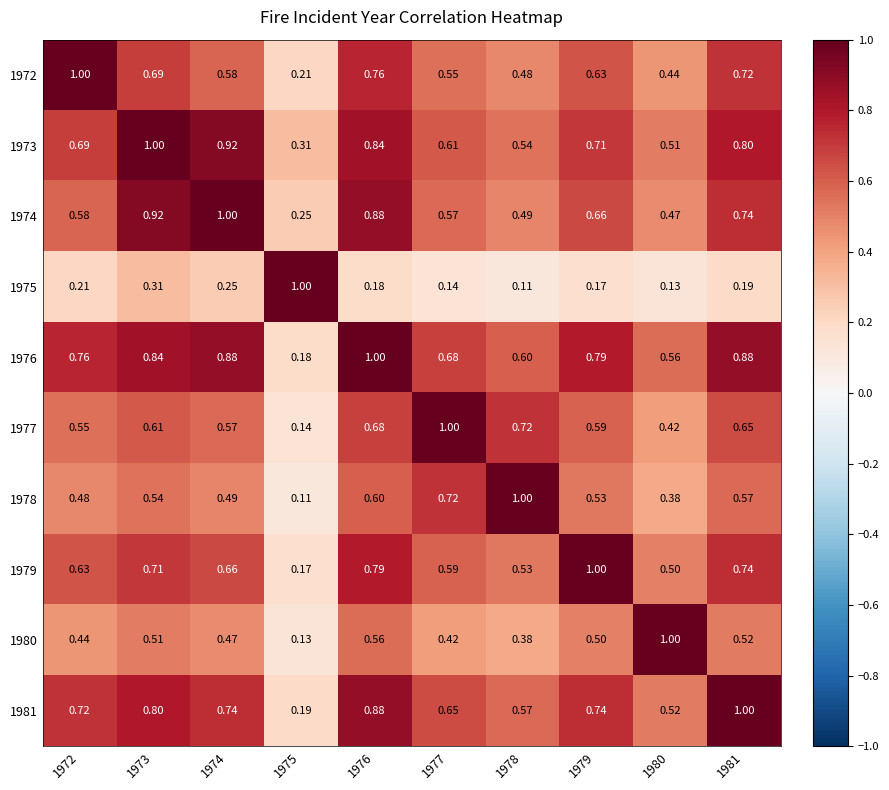

How many data points does each series have?

10